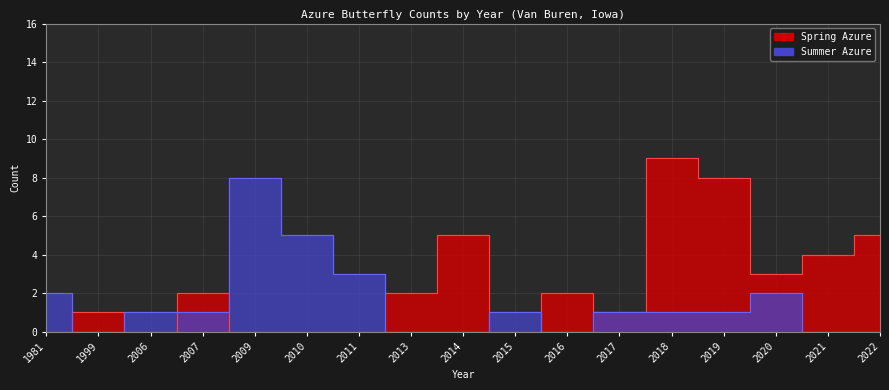

What is the average value of the Summer Azure series?

2